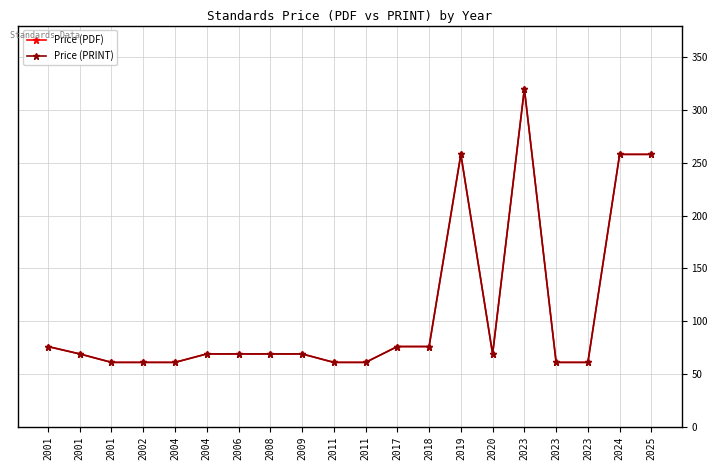

Between 2001 and 2001, which series saw the biggest shift?

Price (PDF)